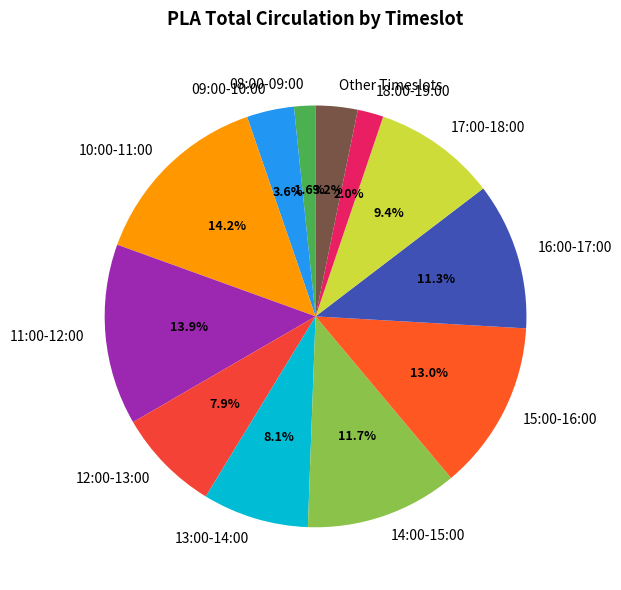

Approximately how many times larger is the value at 14:00-15:00 compared to 15:00-16:00?

0.9